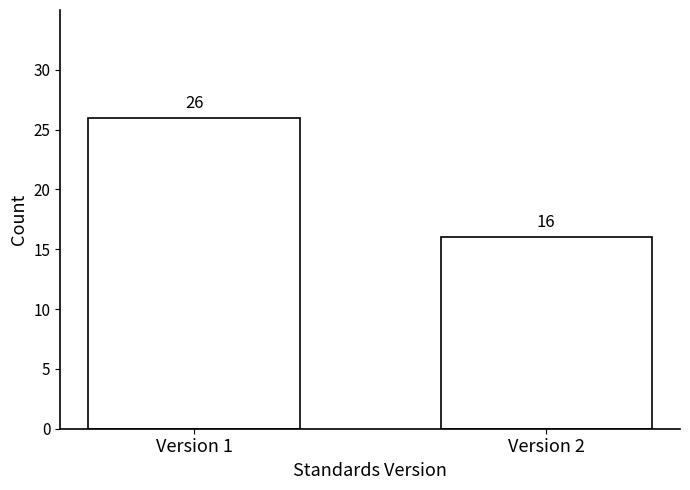

Reading left to right, transcribe all the data shown in this chart.

26	16